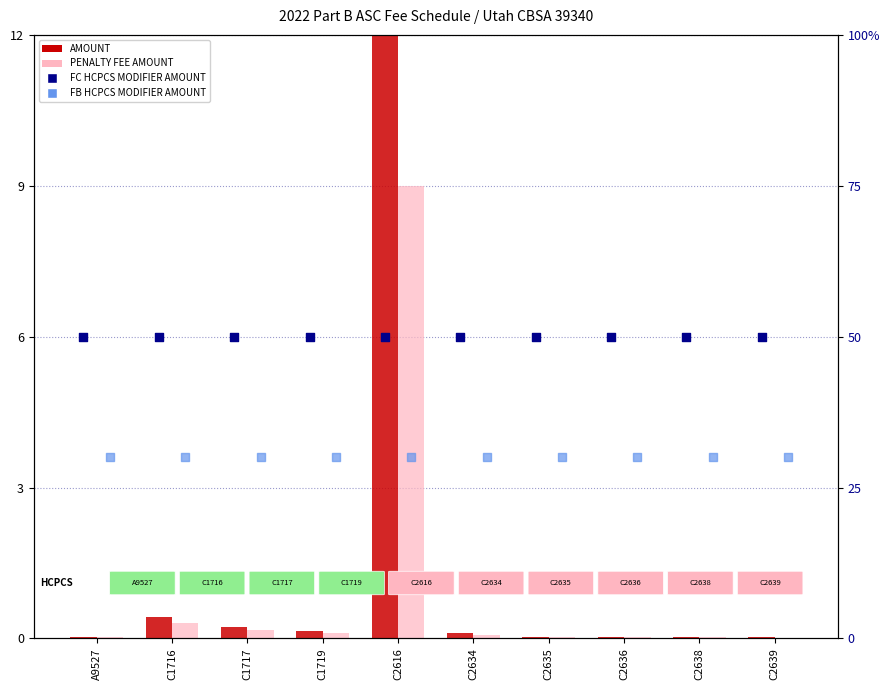

At which category is the sum across all series the highest?

C2616